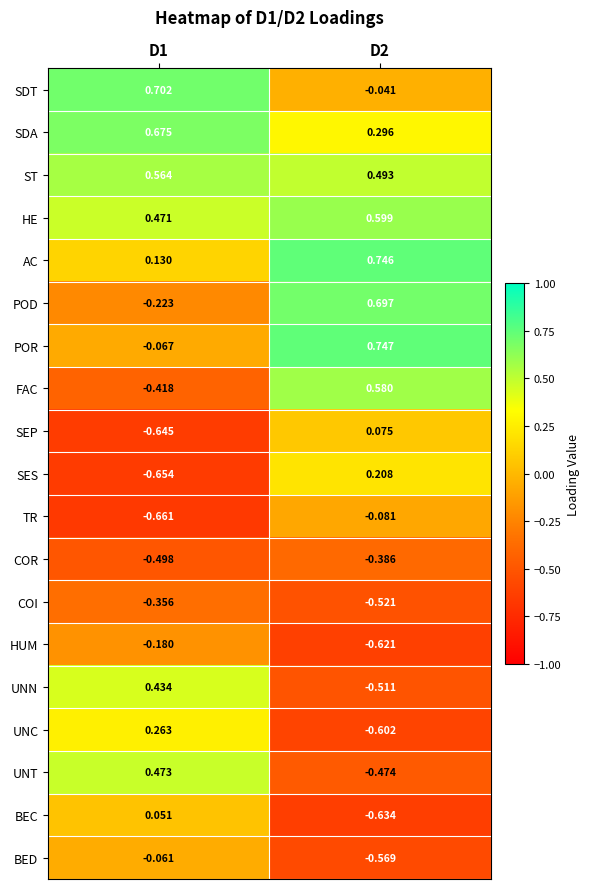

Which series has the largest range (max minus min)?

FAC